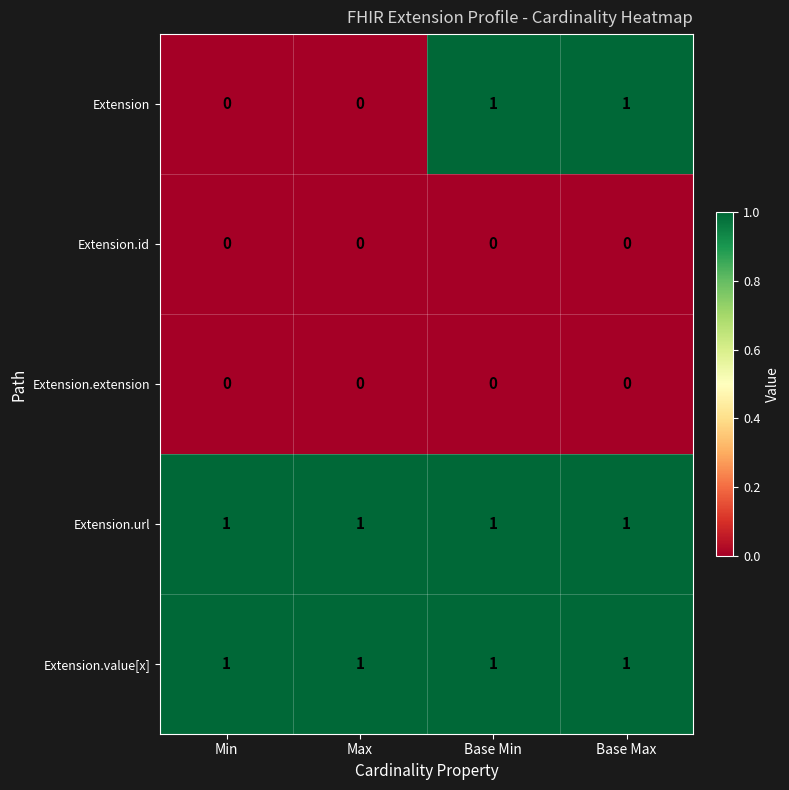

The Extension.url series shows 1 at Max. True or false?

True